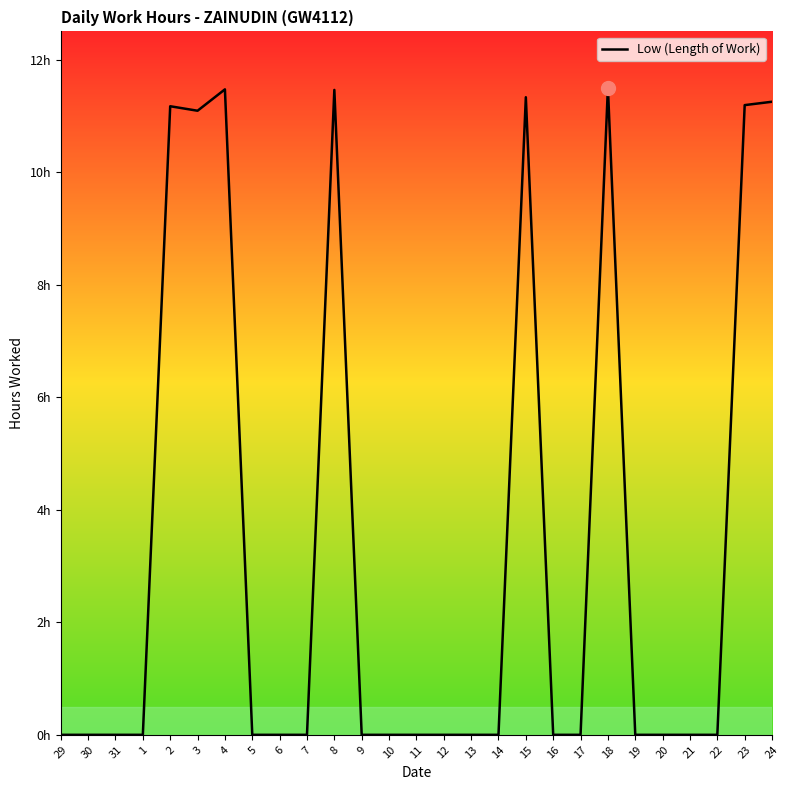

What is the sum of all values?

90.5